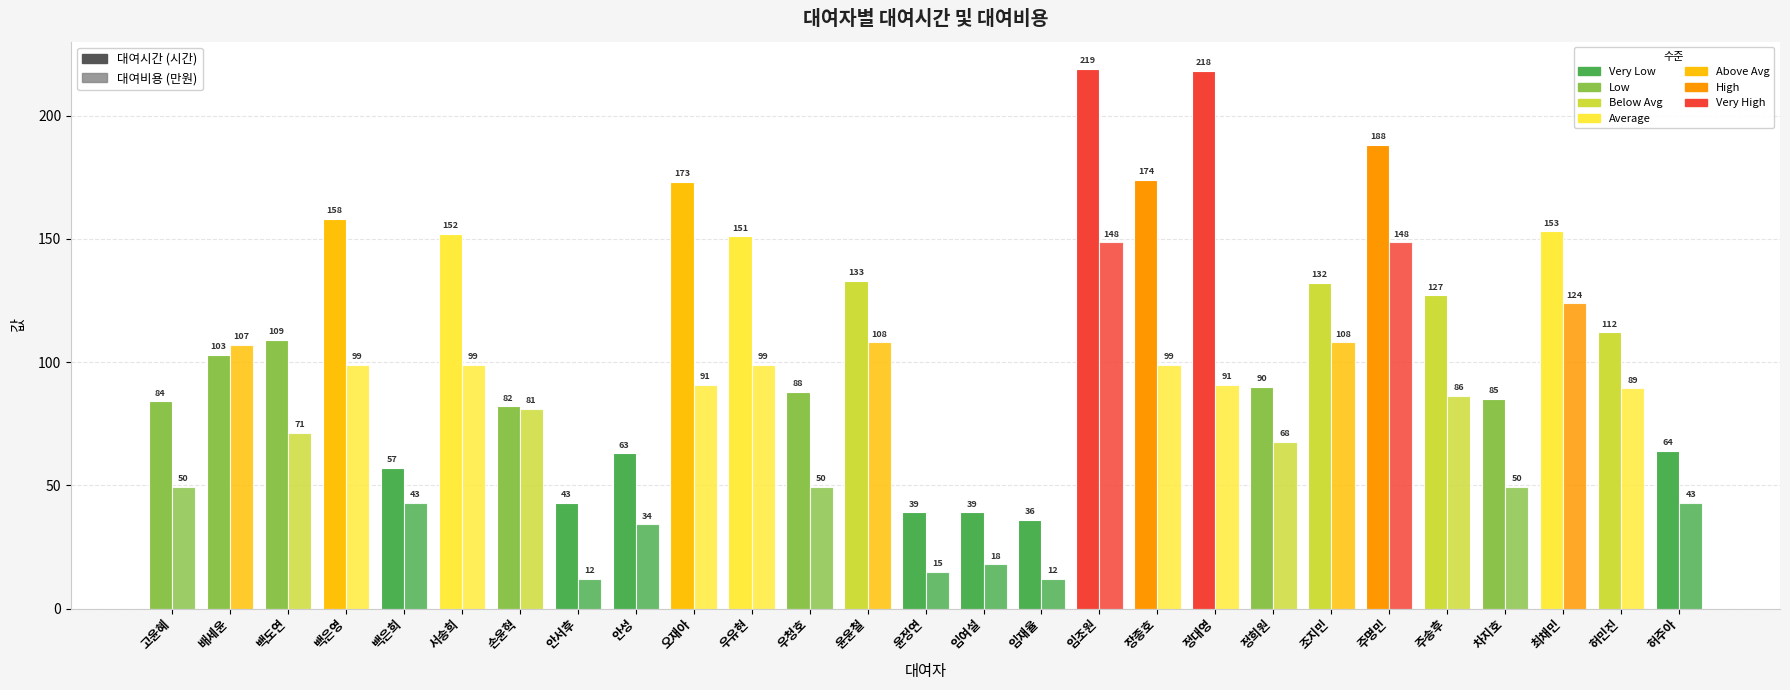

Does the chart contain stacked bars?

No